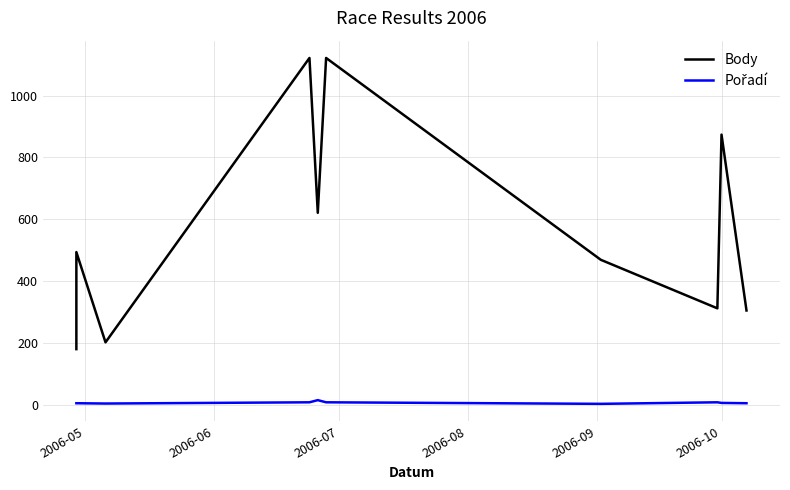

Is it true that Pořadí equals 5 at 2006-06?

True